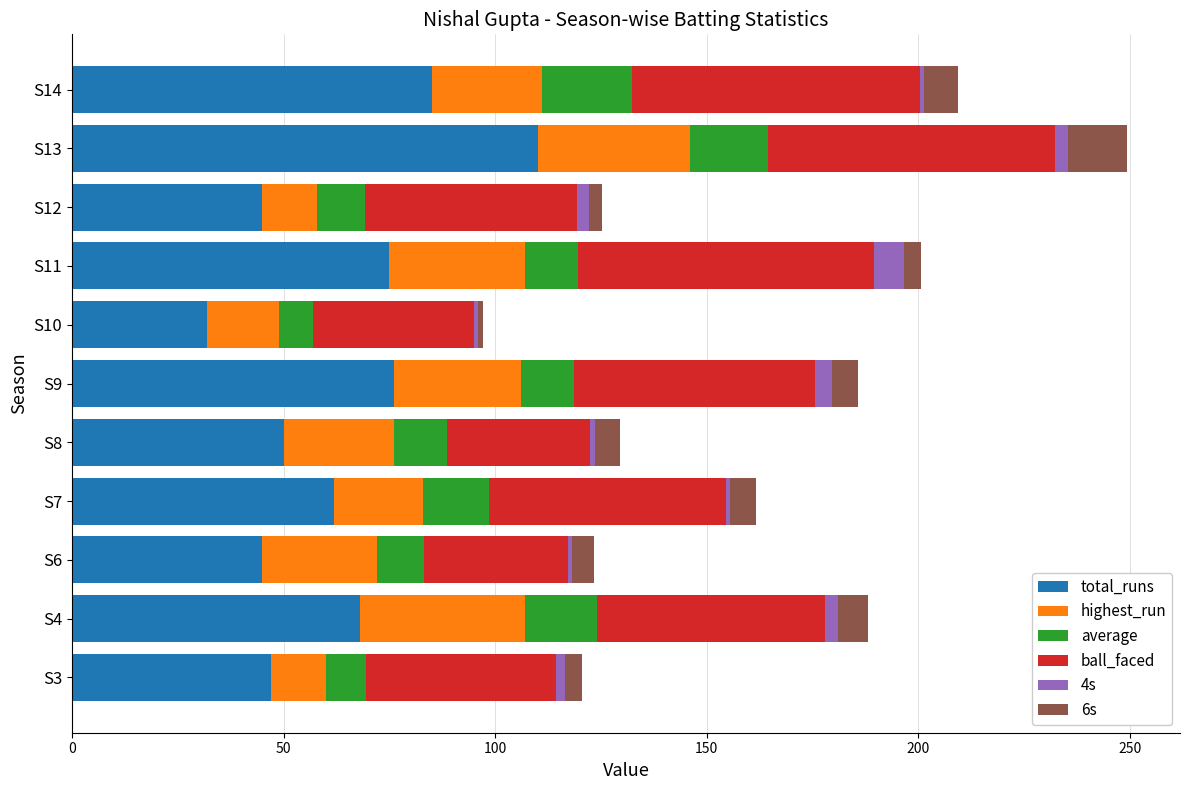

Which category has the lowest value in the total_runs series?

S10